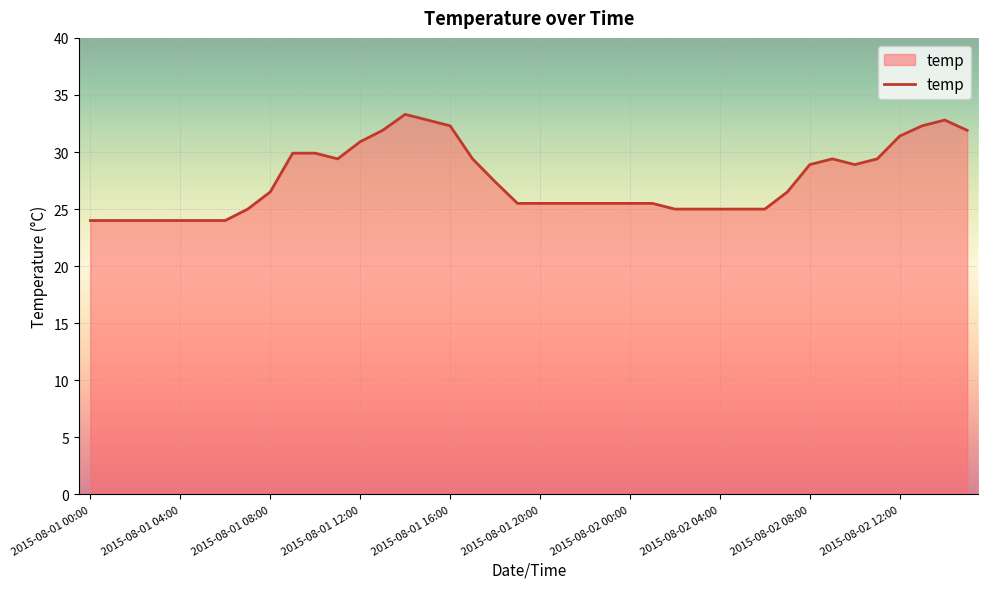

What is the difference between the maximum and minimum values?

9.3